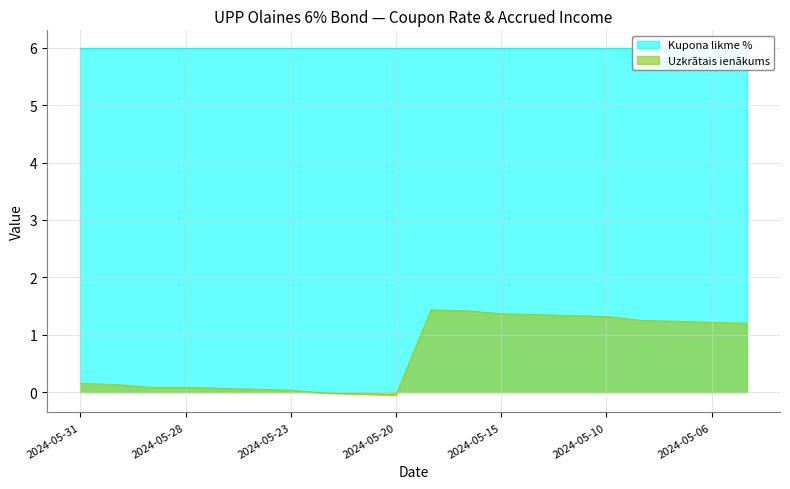

How many data points are above 1?

10